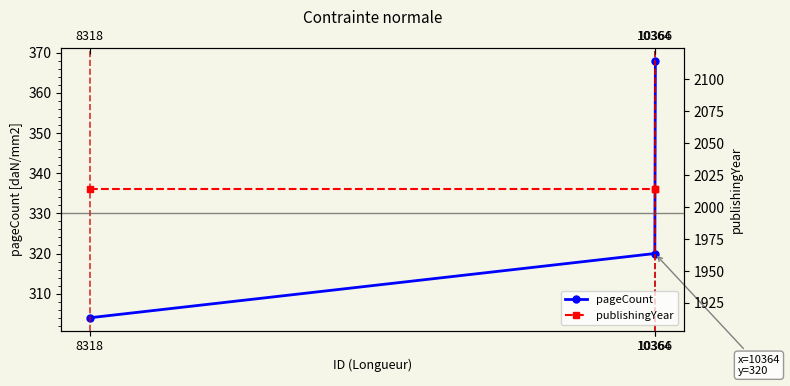

At which label does publishingYear reach its minimum?

8318